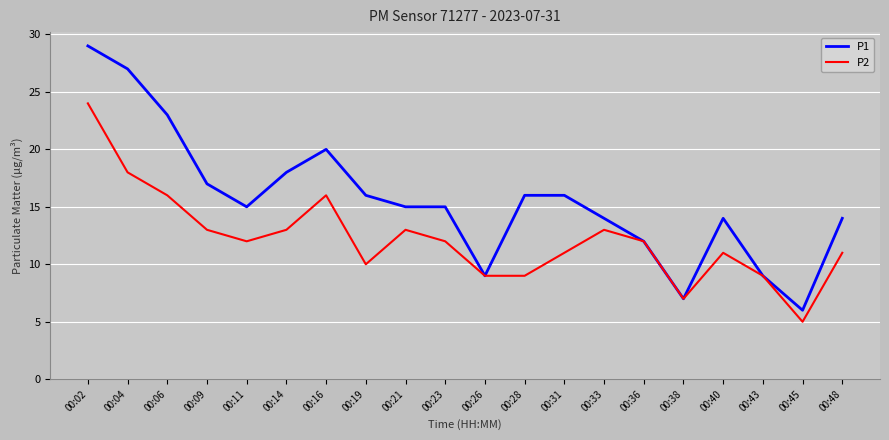

Which series changed the most between 00:16 and 00:43?

P1